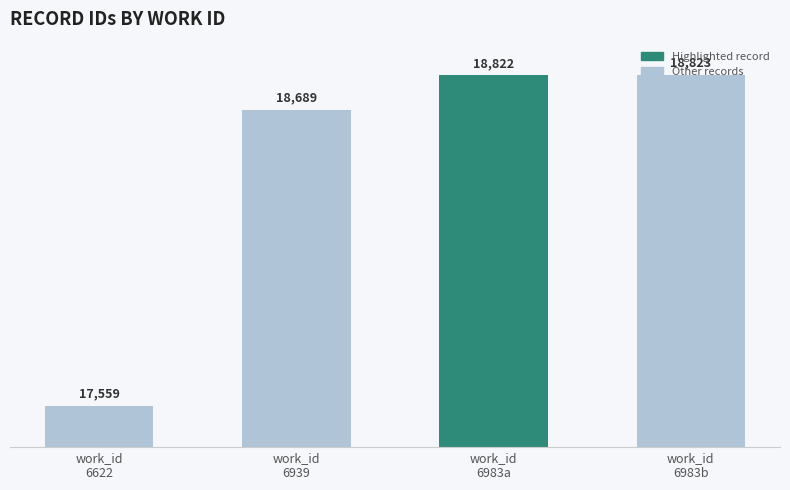

Reading right to left, extract all data points from this chart.

work_id
6983b=18823	work_id
6983a=18822	work_id
6939=18689	work_id
6622=17559